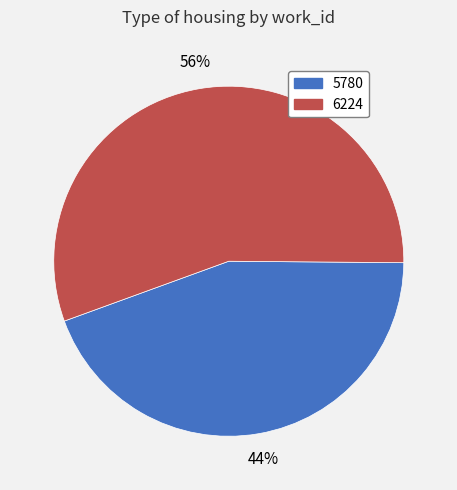

What is the smallest slice in the pie chart?

5780